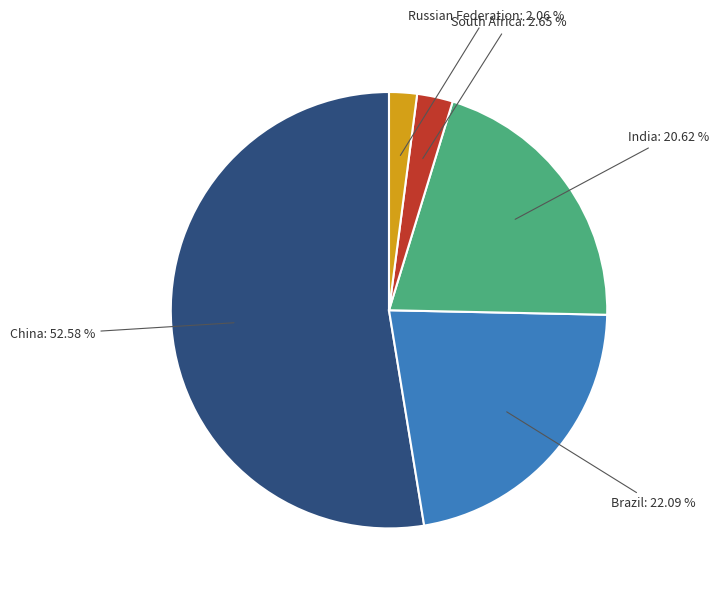

To the nearest percent, what is the combined percentage of India and China?

73%